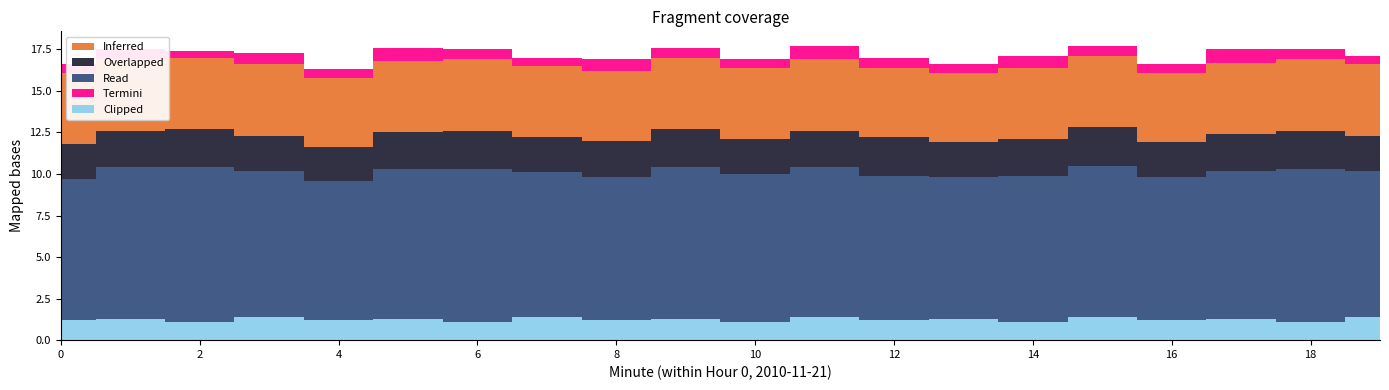

Which category has the lowest value across all series?

2